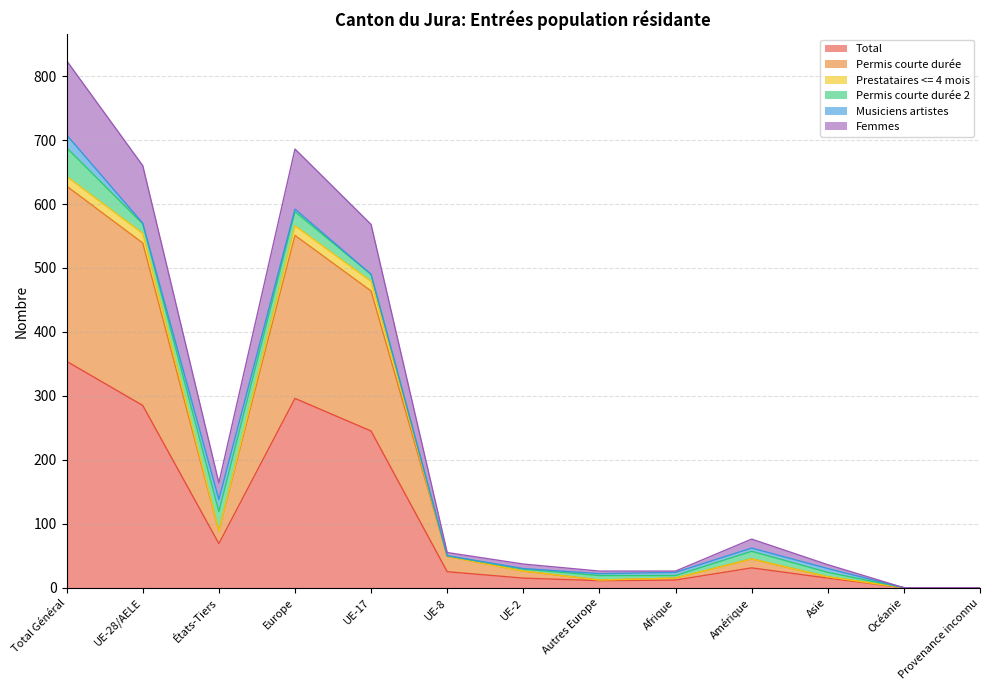

Which category has the highest value in the Total series?

Total Général